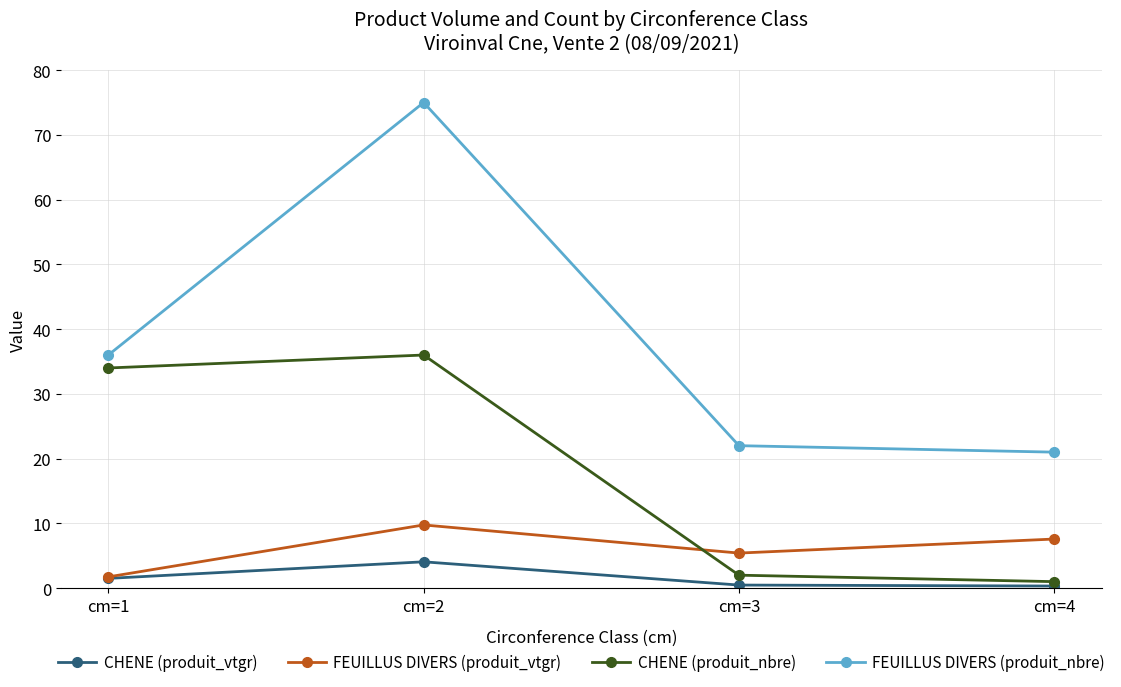

Which series has the largest total across all categories?

FEUILLUS DIVERS (produit_nbre)